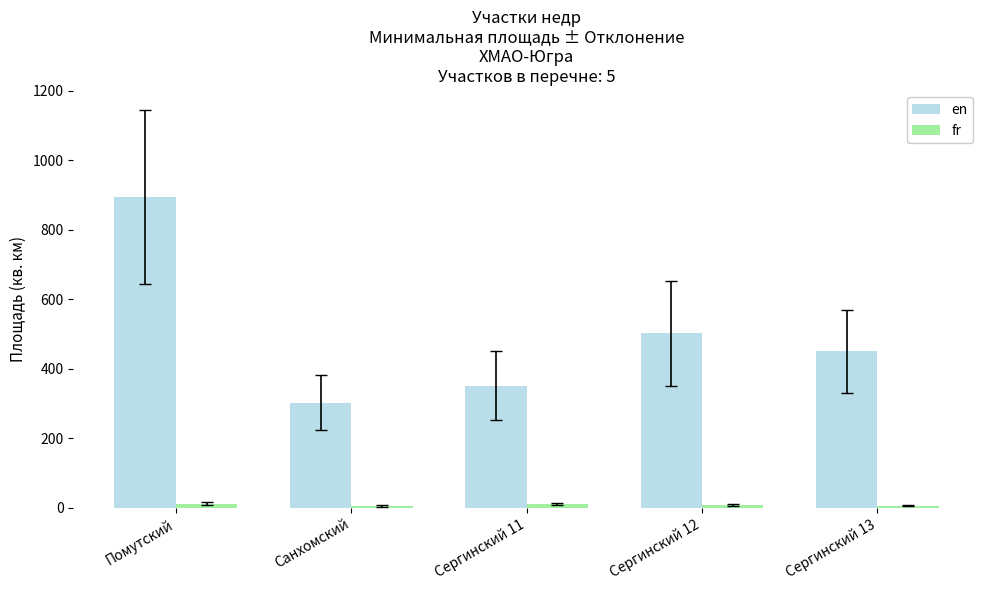

How many data points in en are less than 450?

2